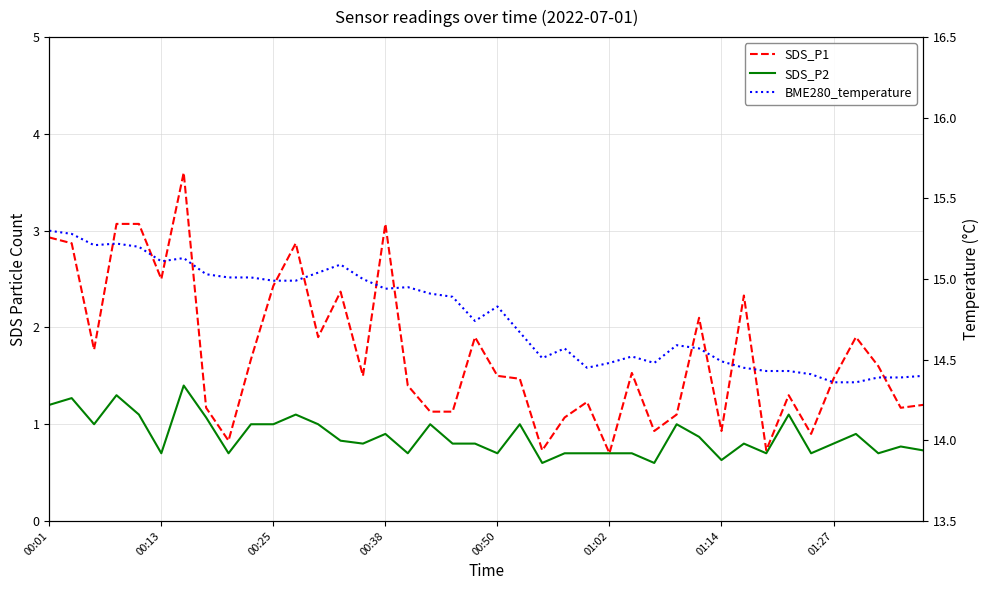

Rank the series by their maximum value, from lowest to highest.

SDS_P2, SDS_P1, BME280_temperature